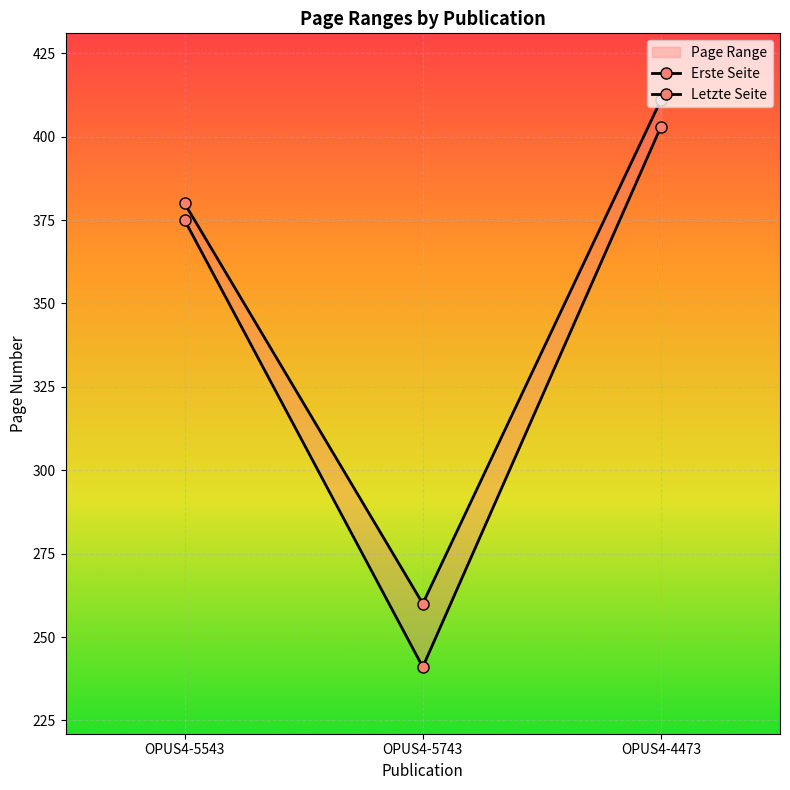

What value does the Erste Seite series have at OPUS4-5743?

241